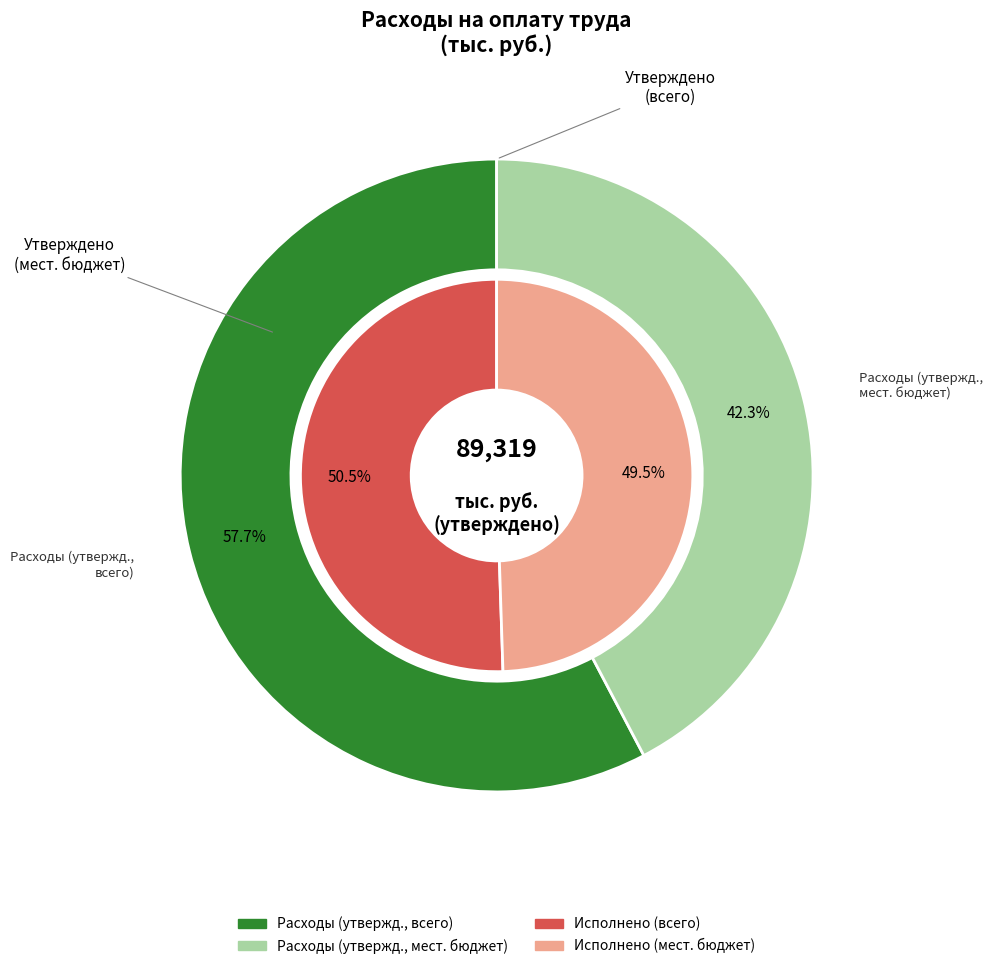

What is the largest slice in the pie chart?

Расходы на оплату труда депутатов (всего)